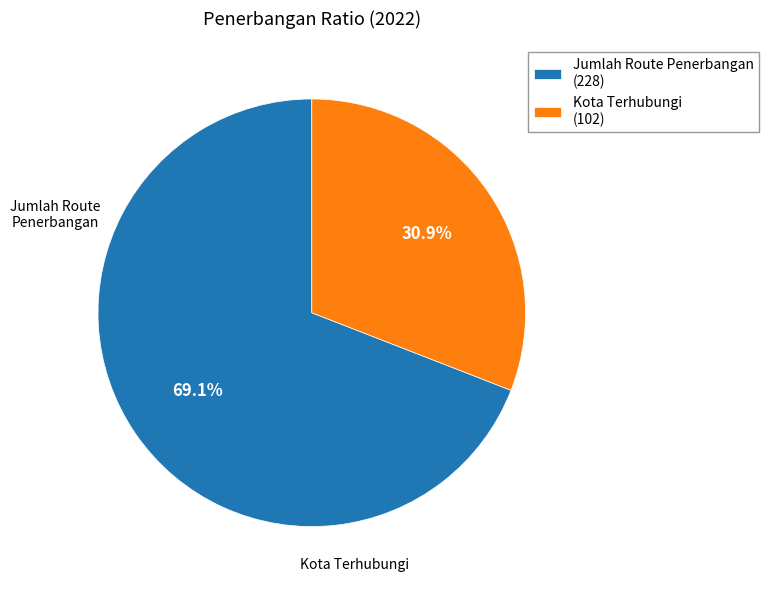

Which slice is the smallest?

Kota Terhubungi